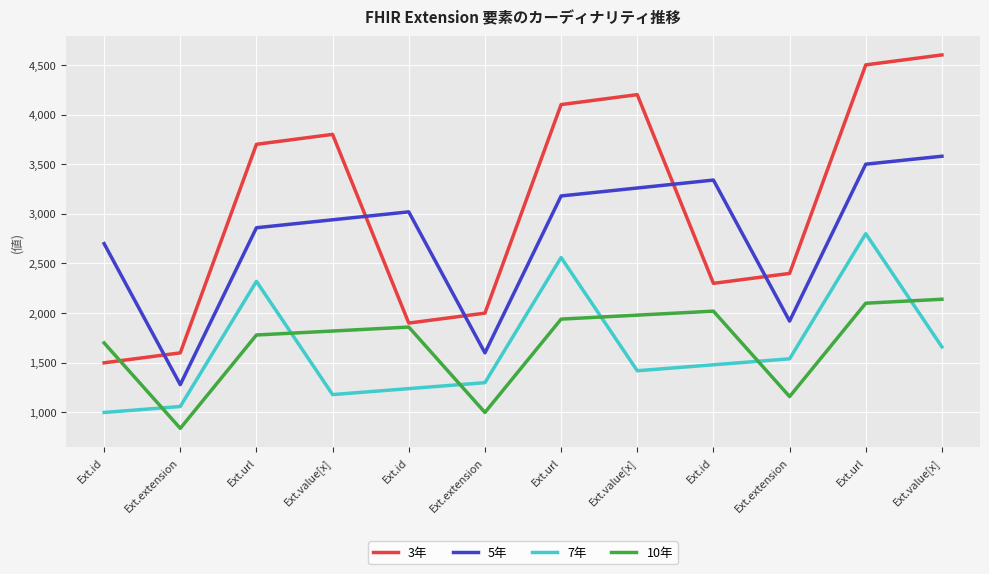

What is the spread (max minus min) of values at Ext.url?

1920